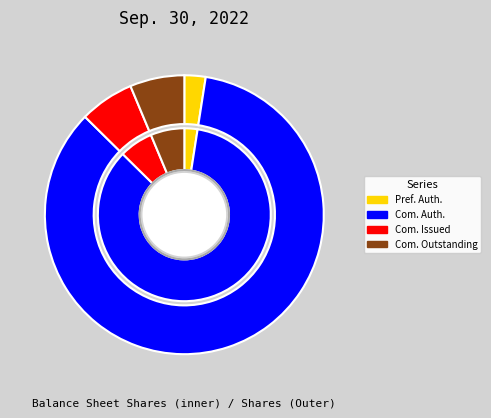

True or false: Common stock, shares outstanding accounts for 1% of the total.

False